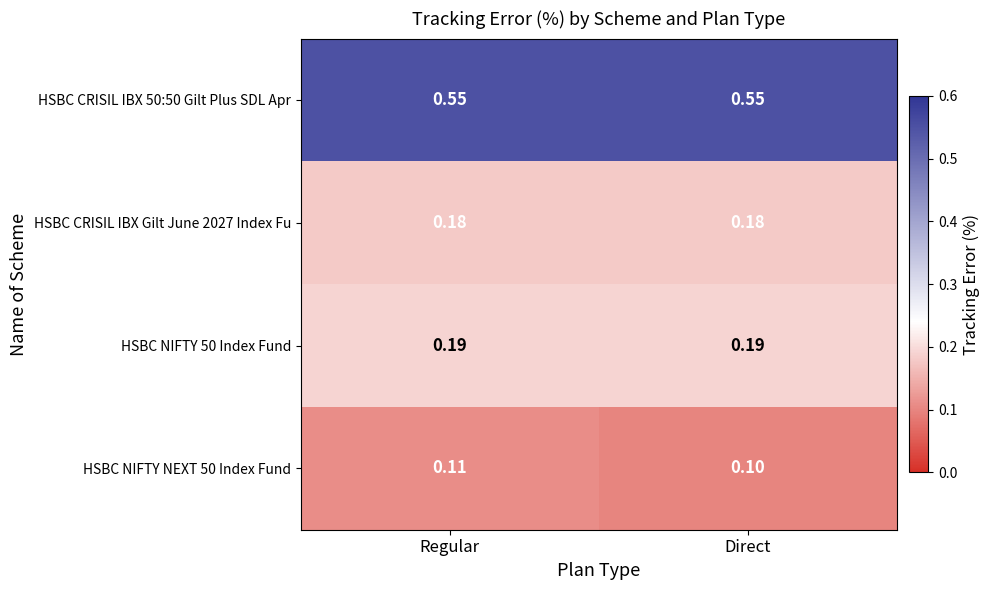

Rank the categories by HSBC NIFTY NEXT 50 Index Fund value from lowest to highest.

Direct, Regular